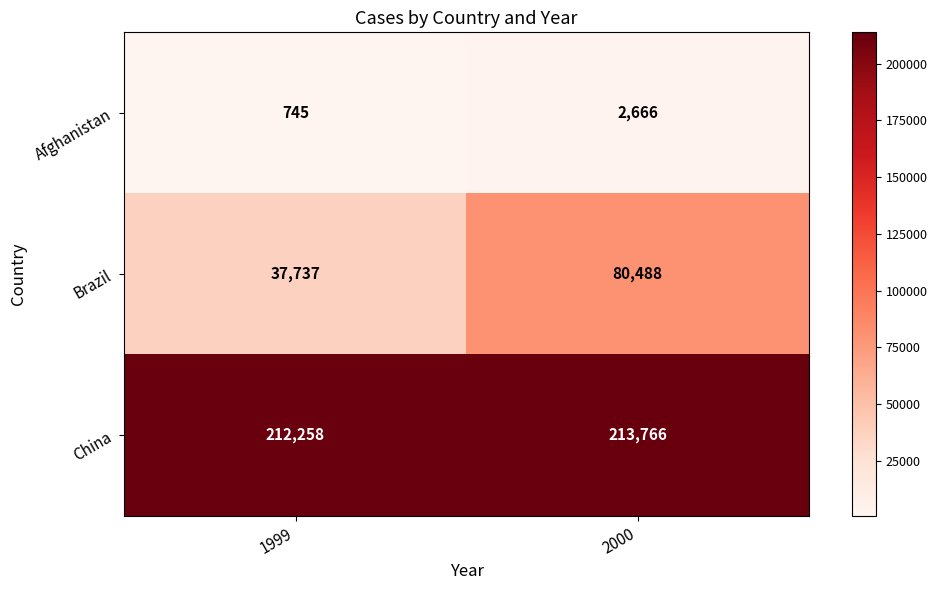

Which series has the largest range (max minus min)?

Brazil